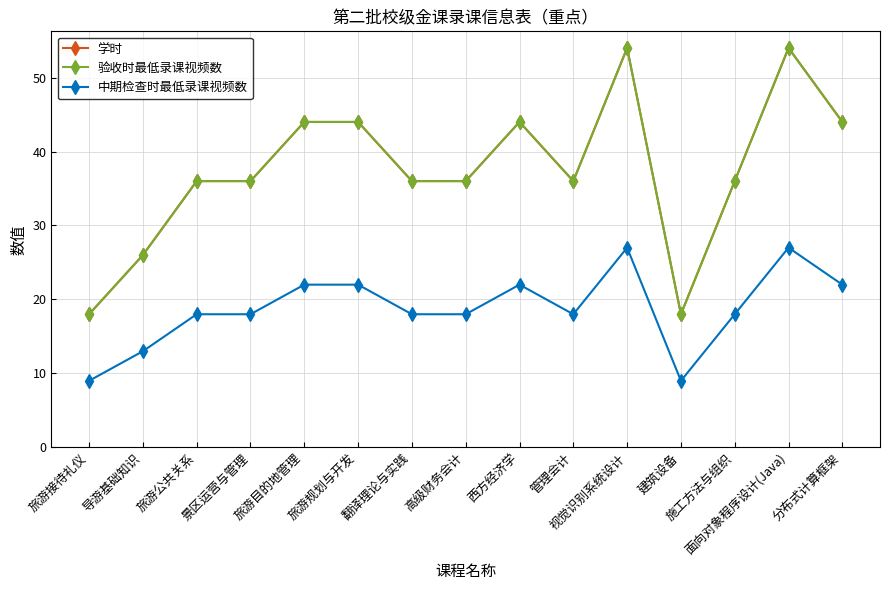

What is the greatest value displayed?

54